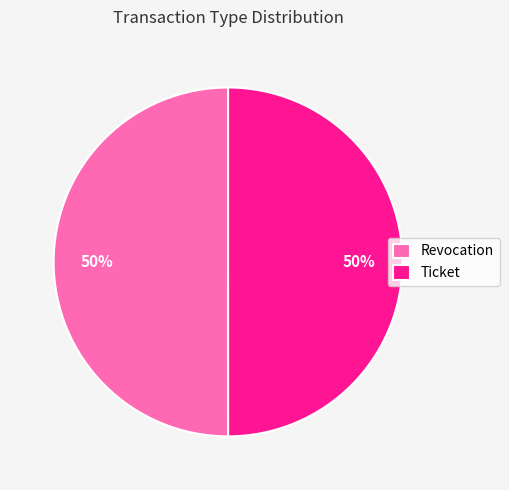

How many segments does this pie chart have?

2